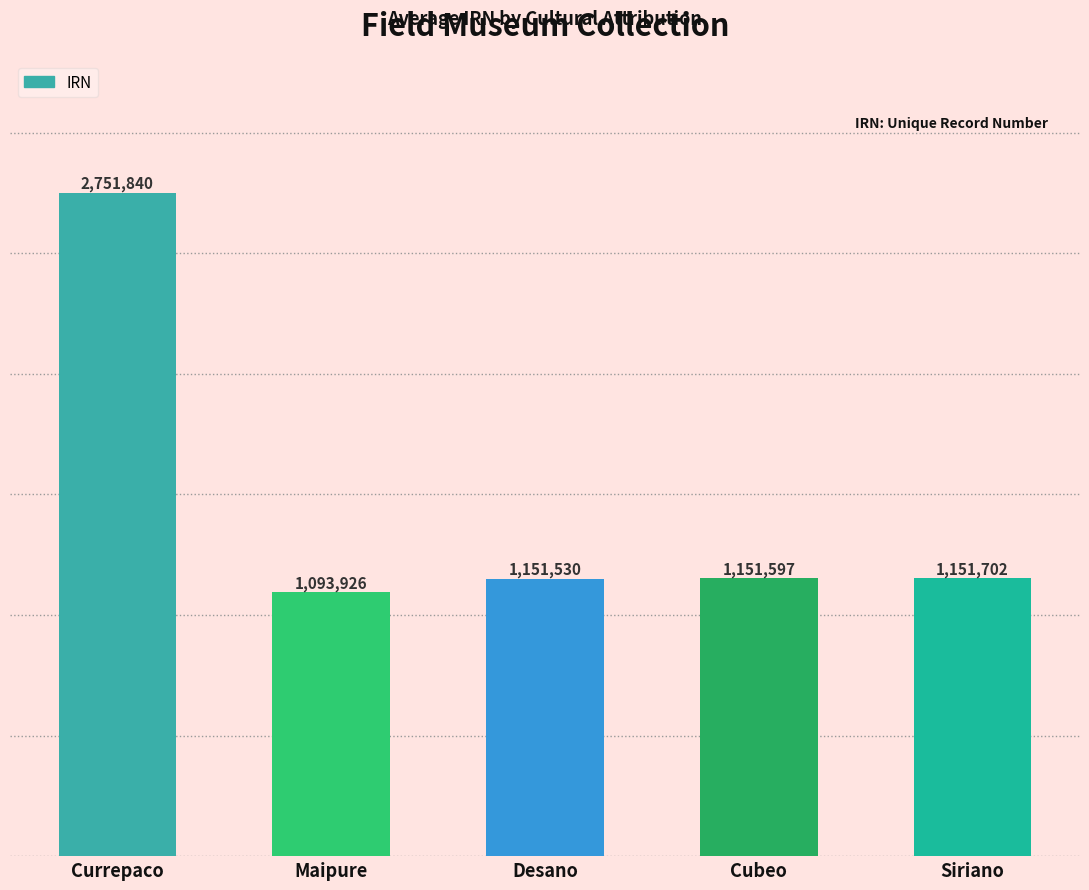

Approximately how many times larger is the value at Cubeo compared to Currepaco?

0.4